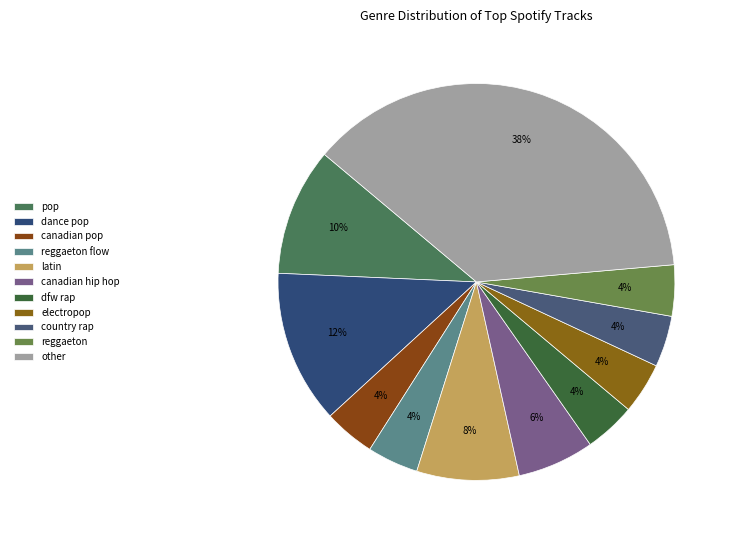

How many segments does this pie chart have?

11